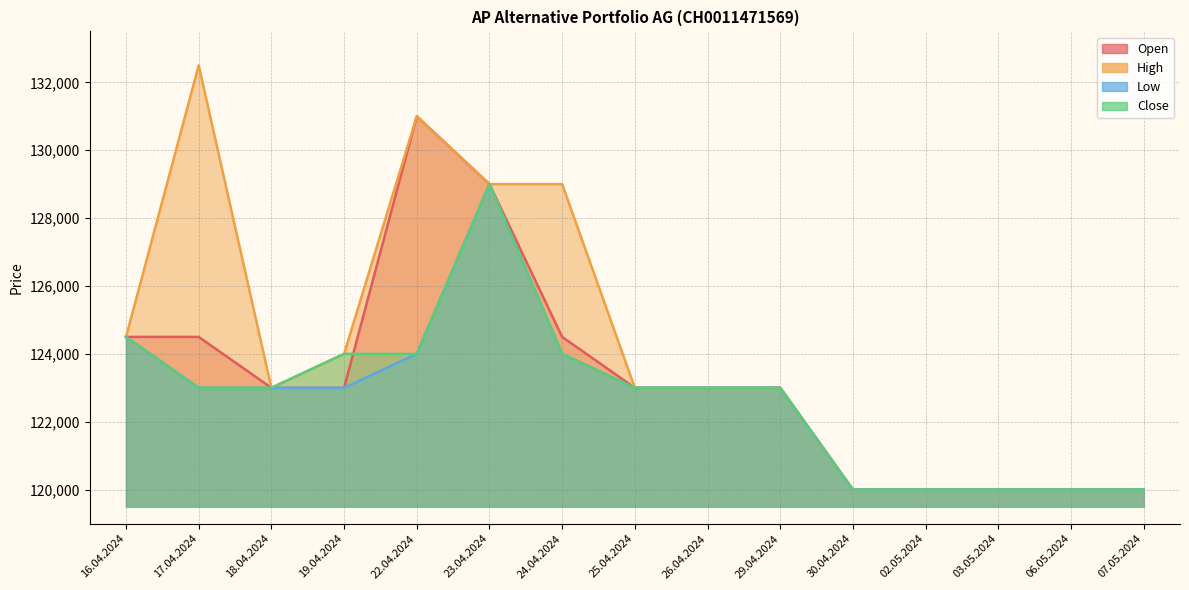

What position from the left is 16.04.2024?

1